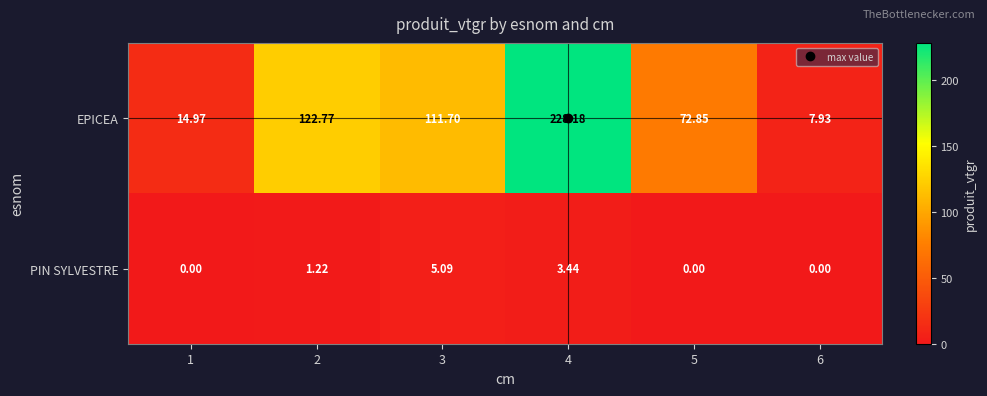

Which series changed the most between 3 and 6?

EPICEA